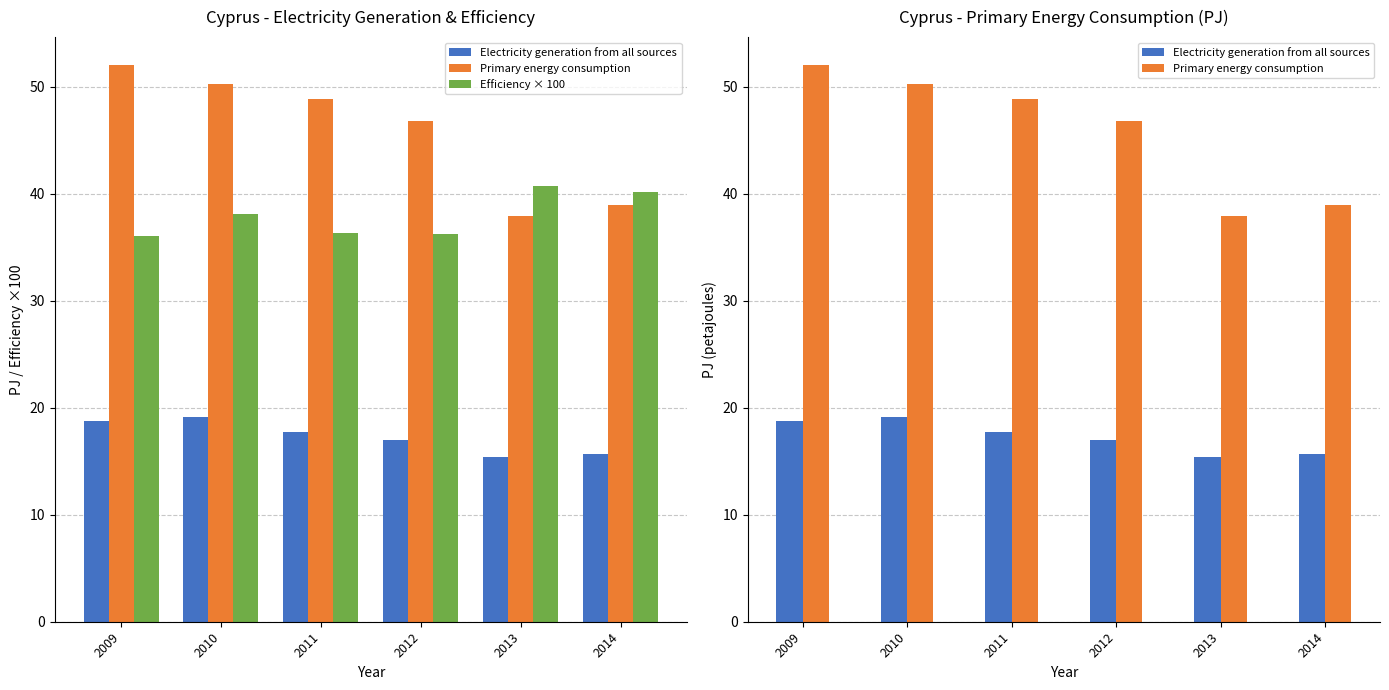

What is the value of the Electricity generation from all sources bar at the 4th from the left?

17.0